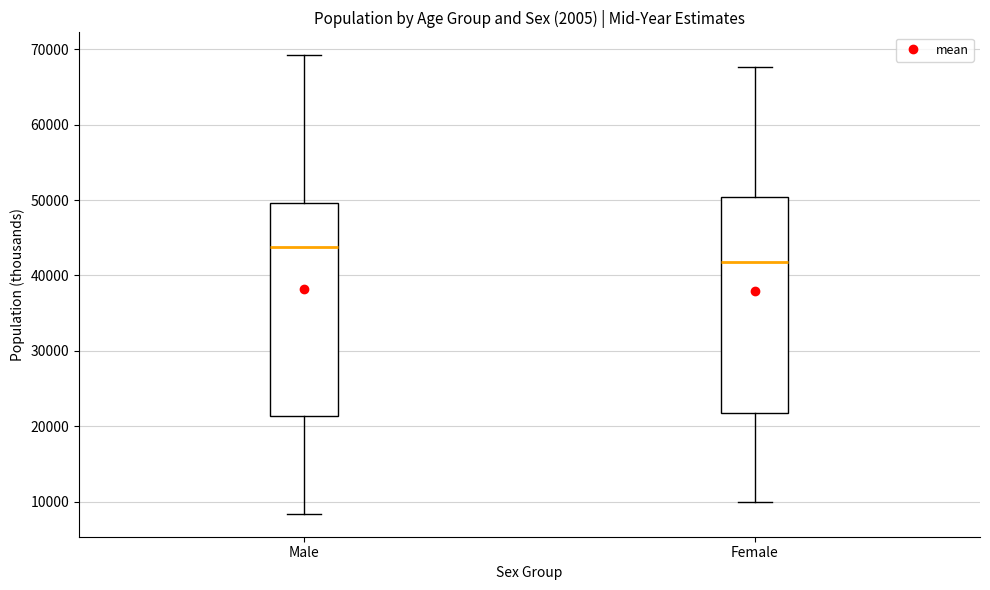

Which box has the highest median line?

Male